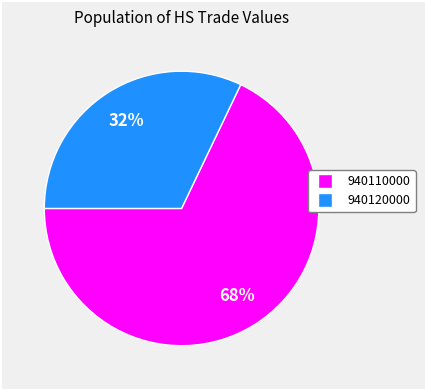

Is there a majority slice in this chart?

Yes